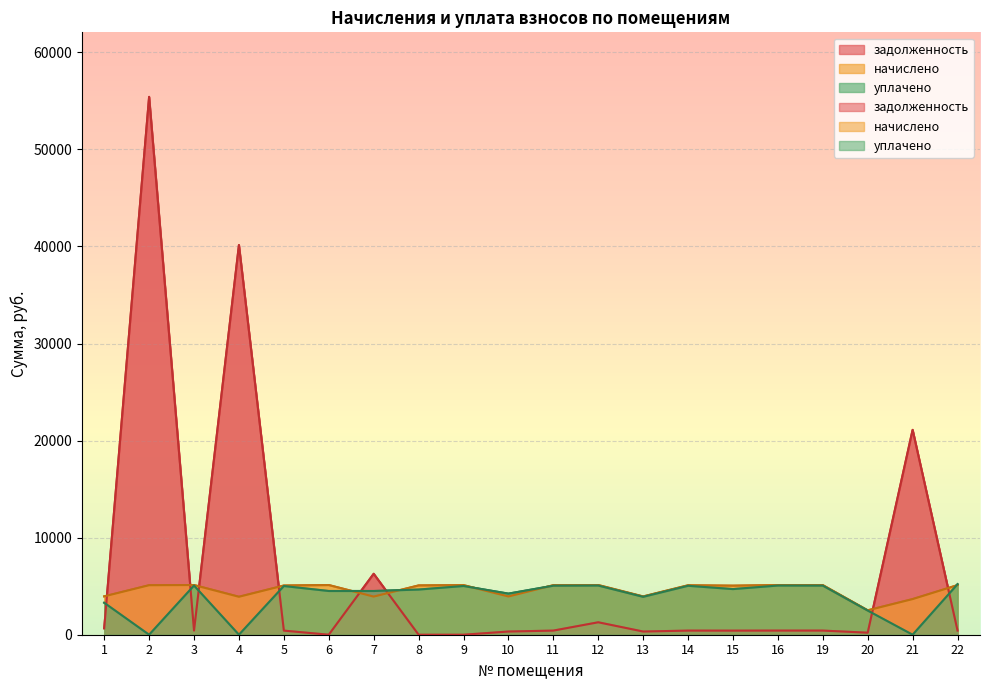

What is the total value across all series at 13?

8177.1